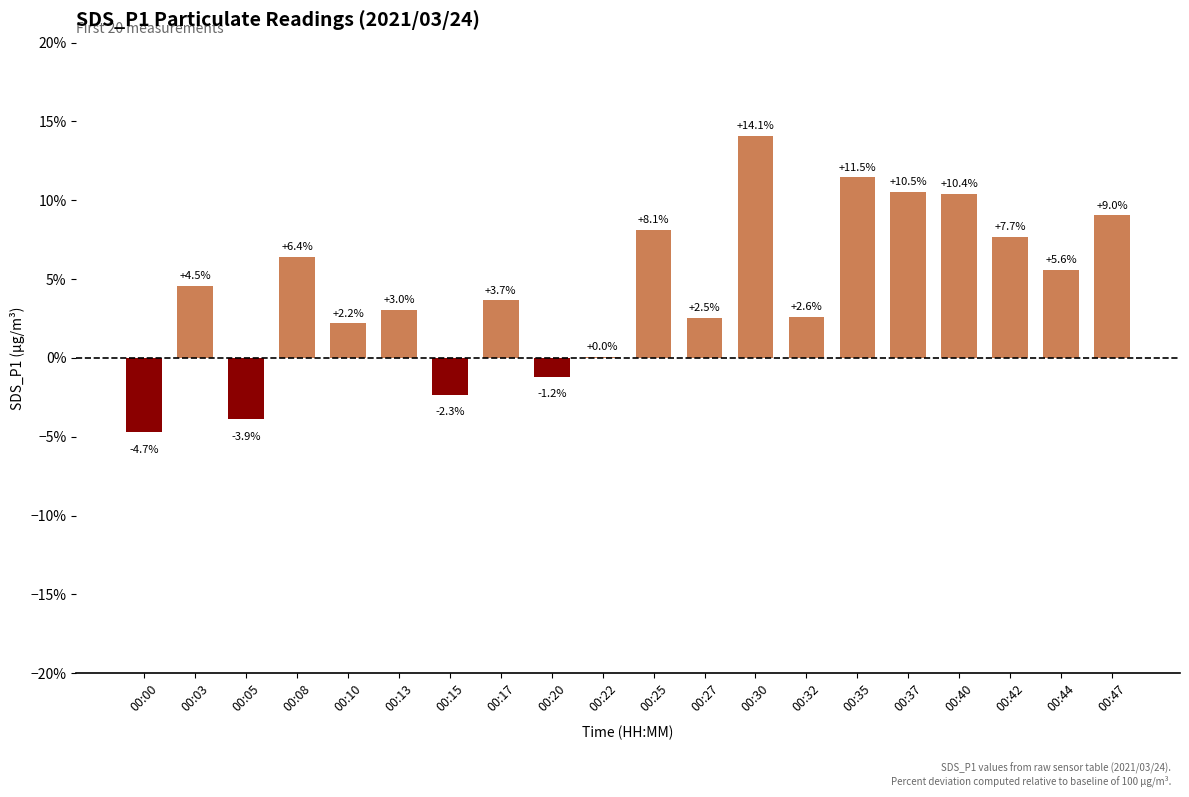

What is the approximate value at 00:17?

3.7